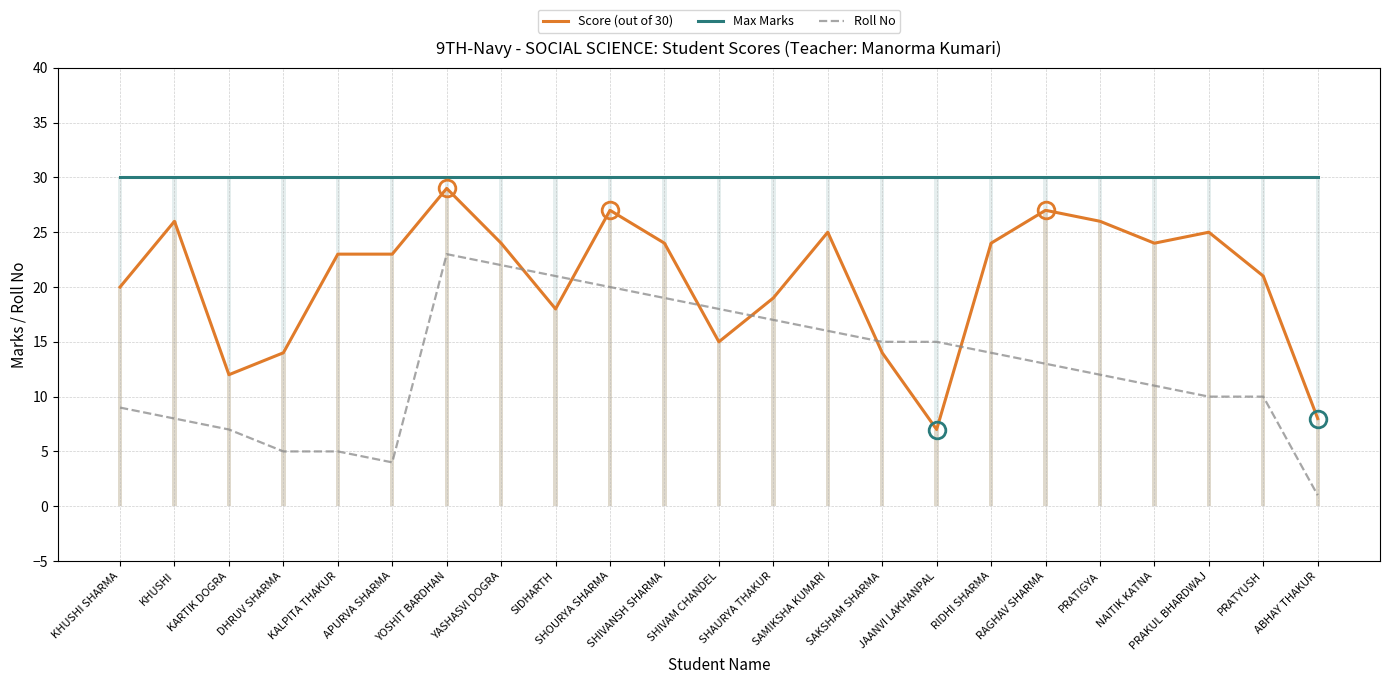

Which category has the highest value in the Max Marks series?

KHUSHI SHARMA